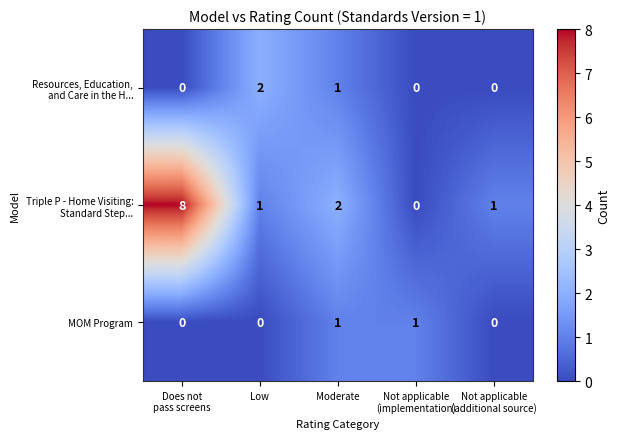

How many series are shown in this chart?

3